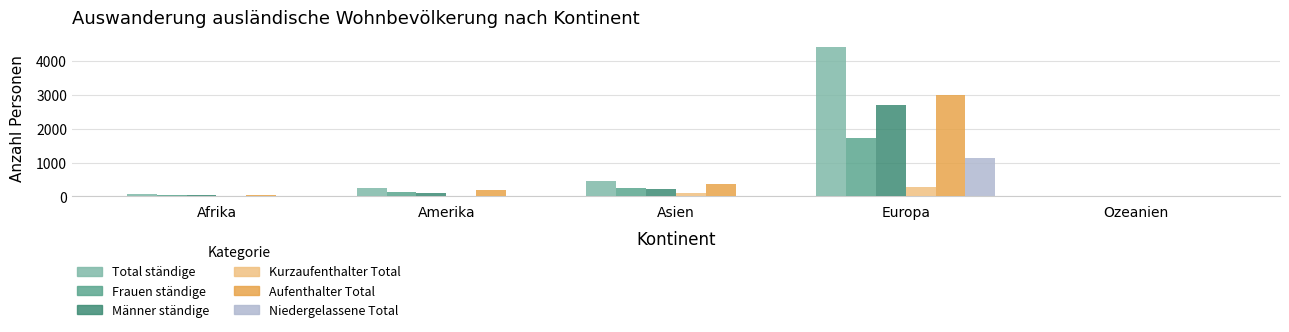

How many categories are shown in the chart?

5